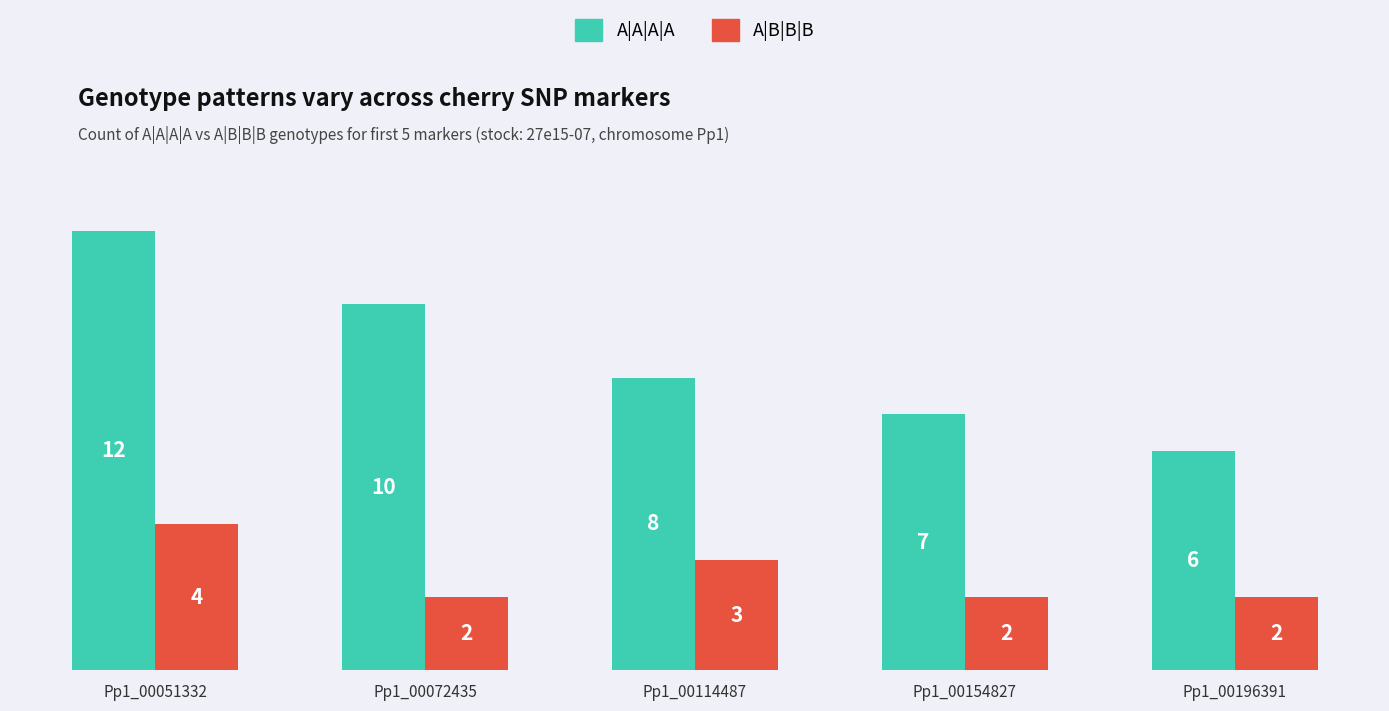

Reading left to right, transcribe all the data shown in this chart.

A|A|A|A: Pp1_00051332=12	Pp1_00072435=10	Pp1_00114487=8	Pp1_00154827=7	Pp1_00196391=6
A|B|B|B: Pp1_00051332=4	Pp1_00072435=2	Pp1_00114487=3	Pp1_00154827=2	Pp1_00196391=2